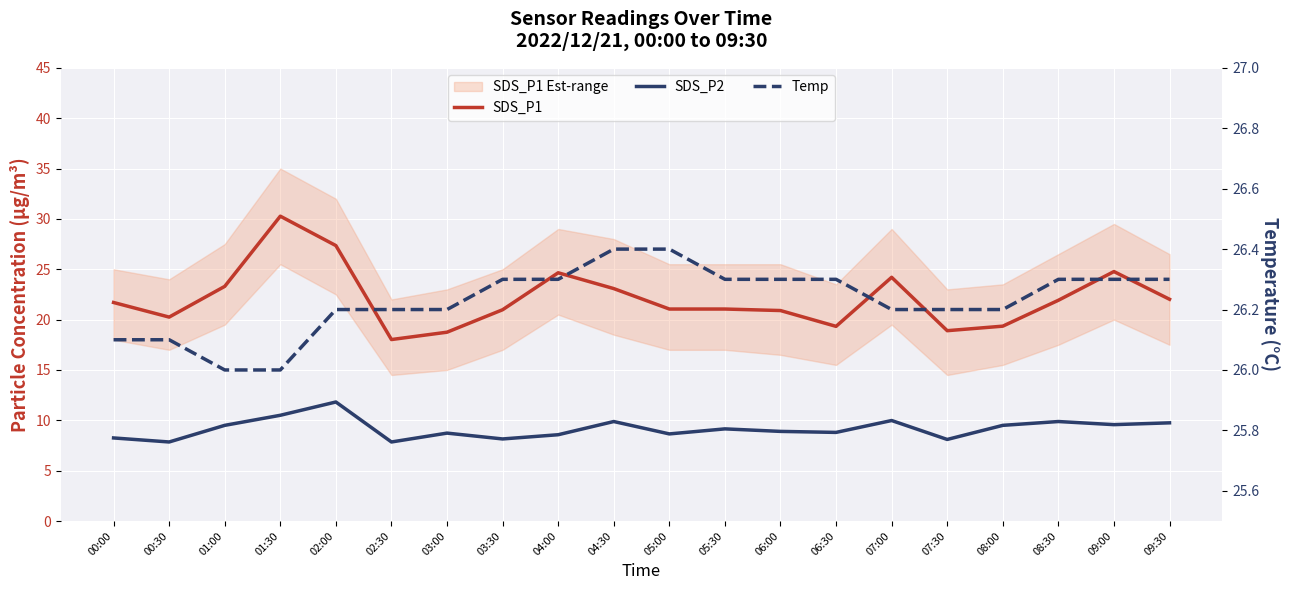

Between 04:00 and 05:30, which series saw the biggest shift?

SDS_P1